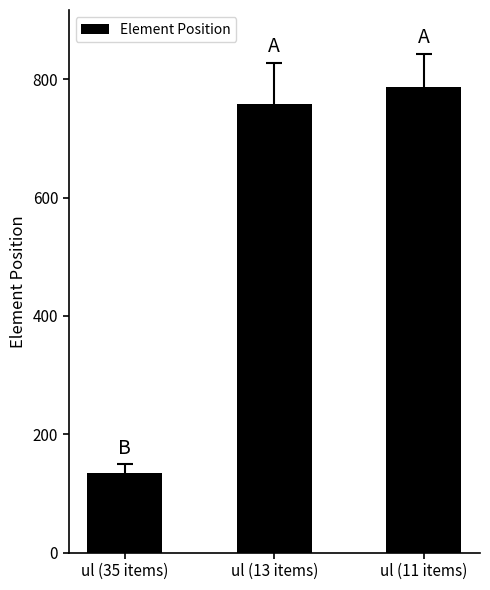

List the labels in order of value, largest first.

ul (11 items), ul (13 items), ul (35 items)